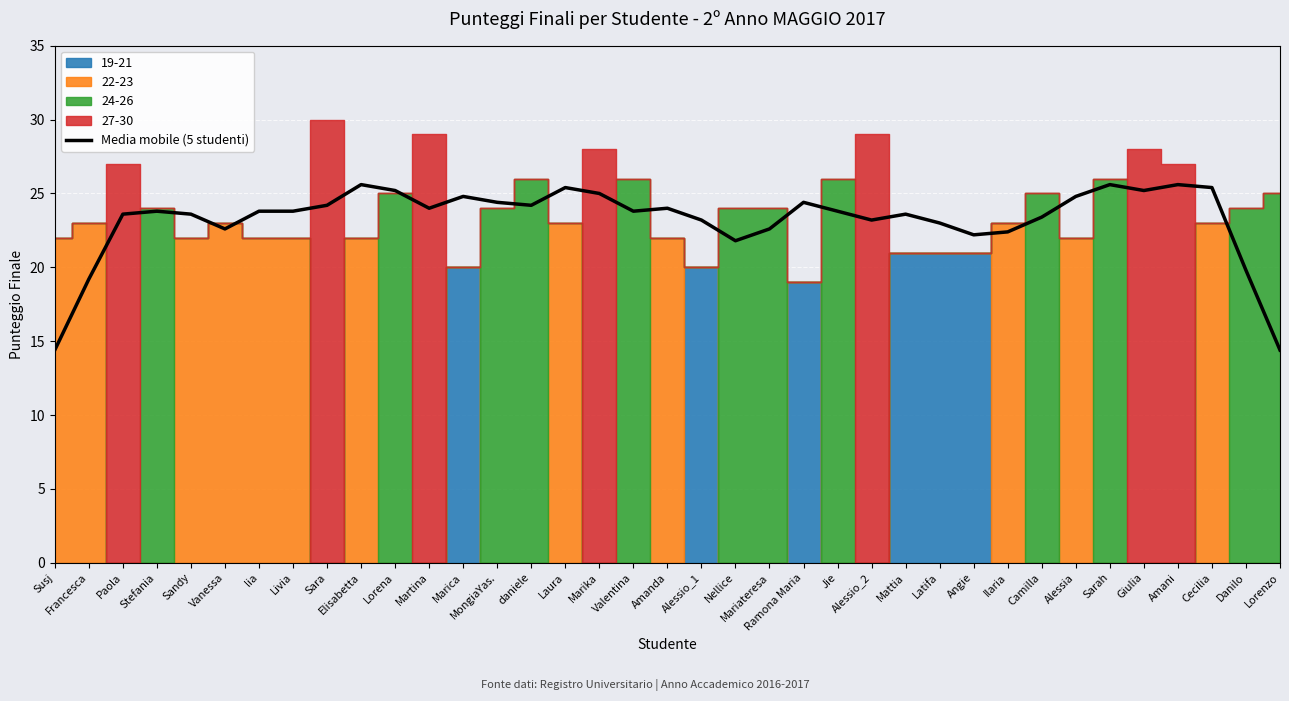

Is it true that Media mobile (5 studenti) equals 23.8 at Livia?

True